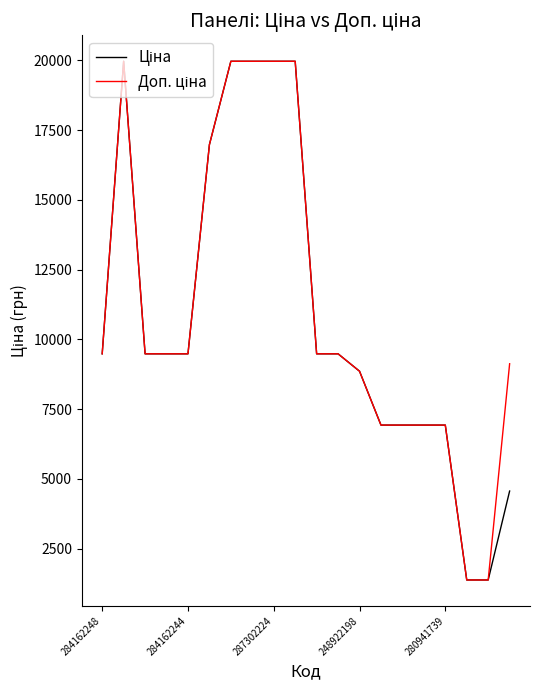

What is the greatest value displayed?

19964.2